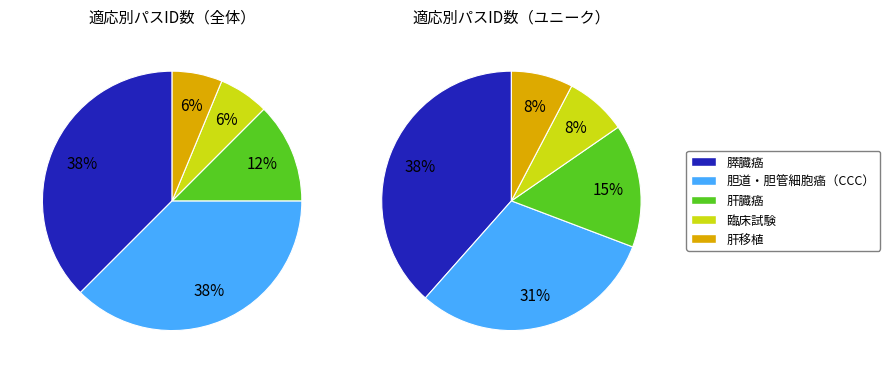

To the nearest percent, what portion does 胆道・胆管細胞癌（CCC） represent?

38%